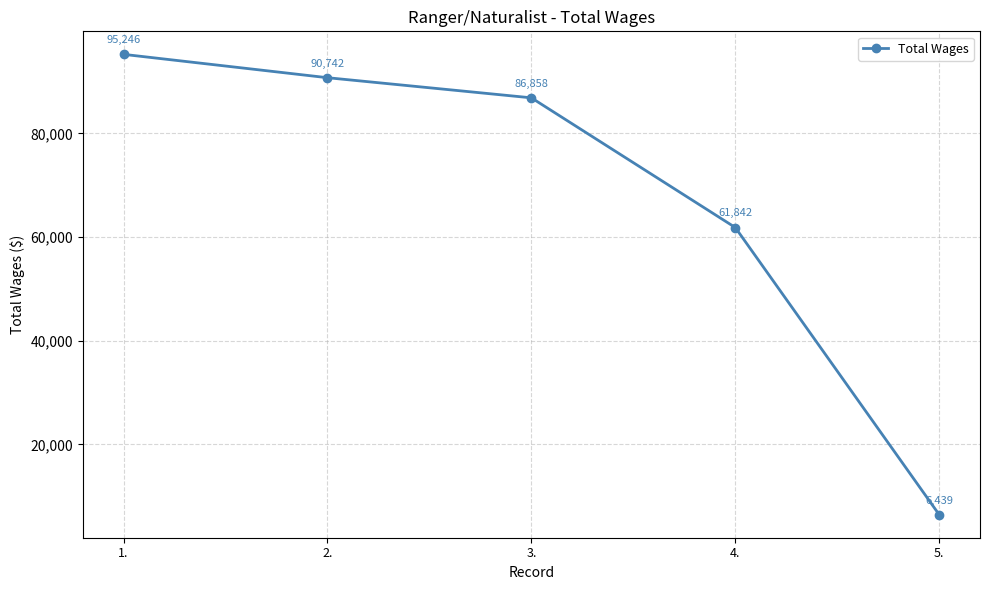

What position from the left is 1.?

1